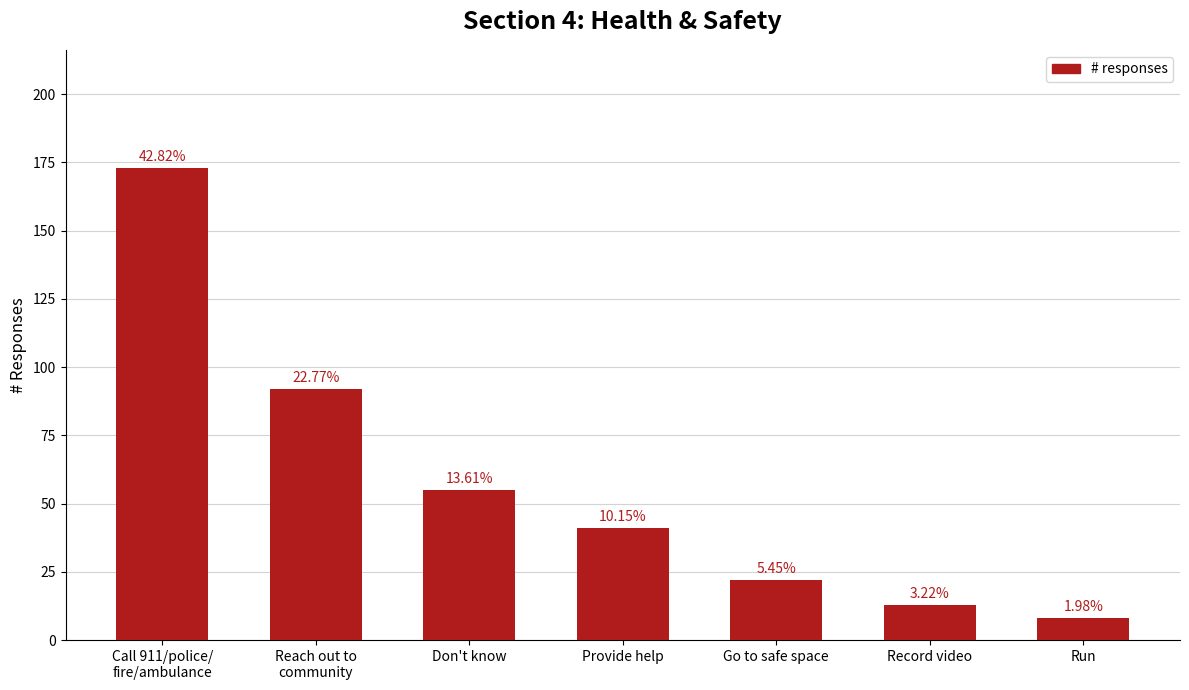

How many bars are there in total?

7